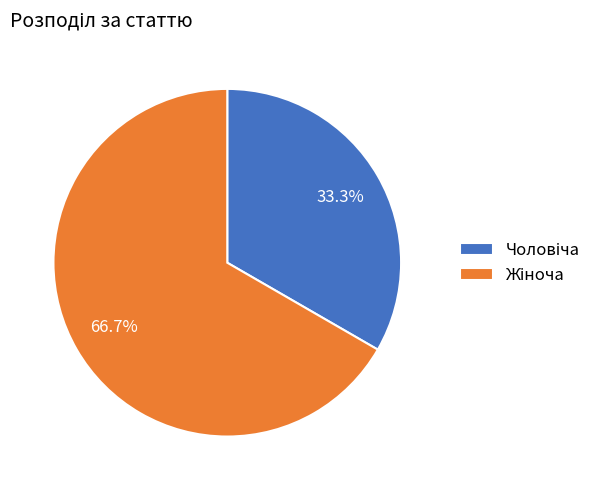

Does any single category account for the majority?

Yes